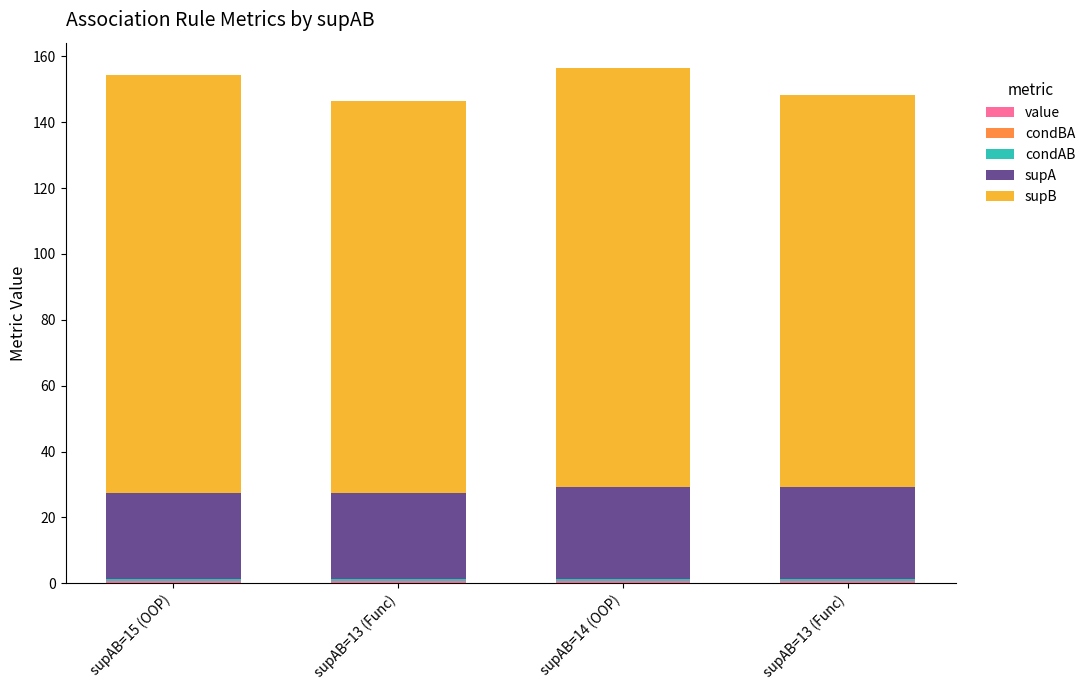

Does the chart contain stacked bars?

Yes